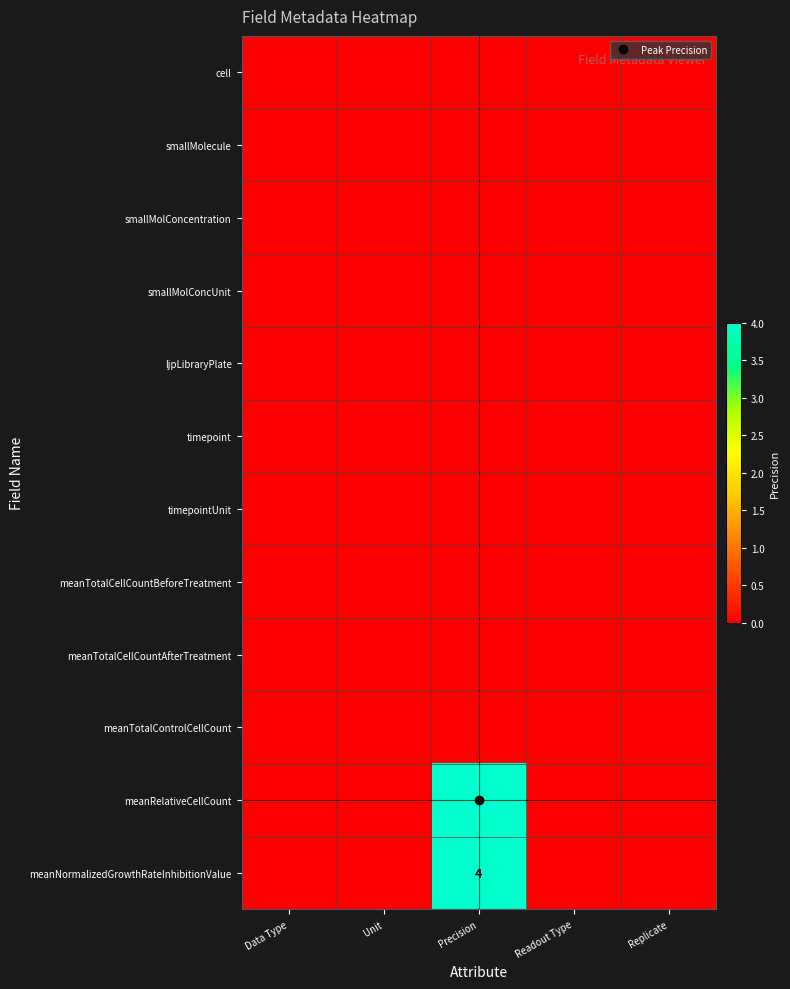

Between Data Type and Unit, which is larger?

Data Type